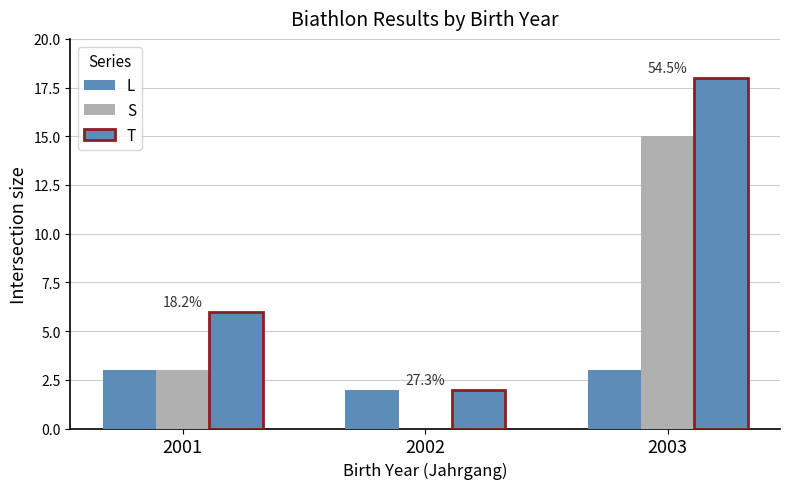

What is the spread (max minus min) of values at 2002?

2